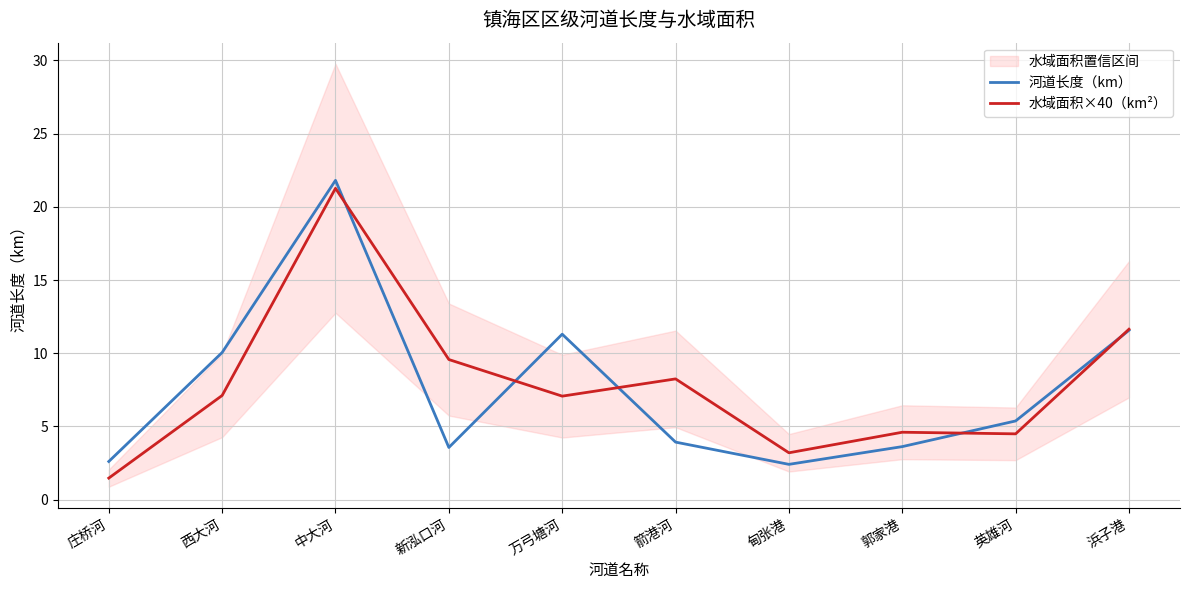

Does the chart display data point markers on the line(s)?

No